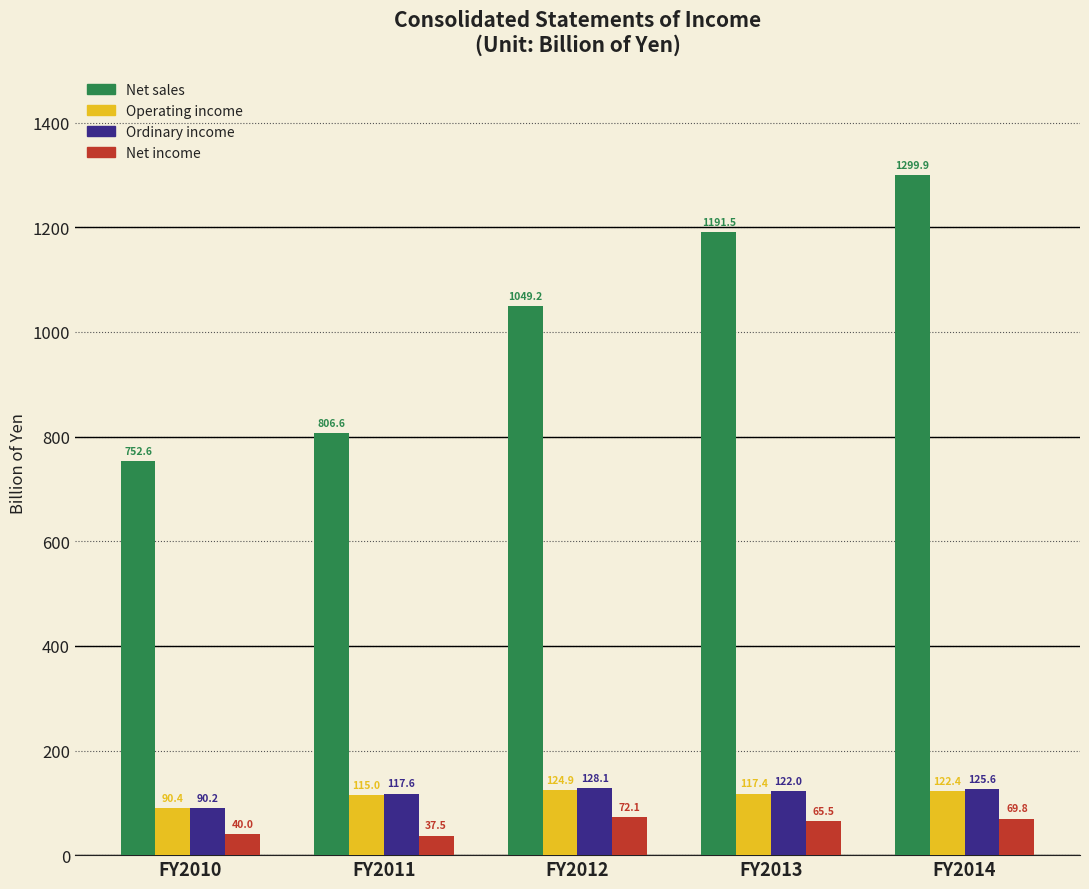

What is the value of the Operating income bar at the 1st from the left?

90.4